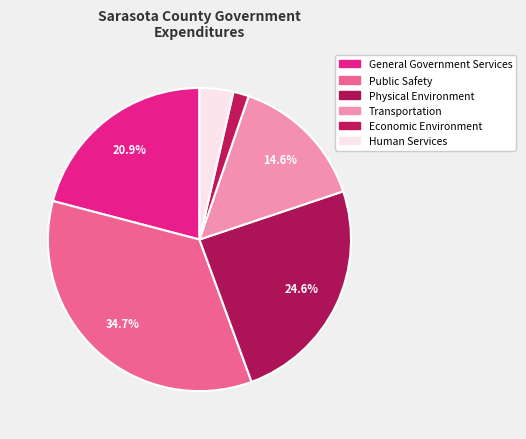

Is there any slice that represents more than half of the pie?

No